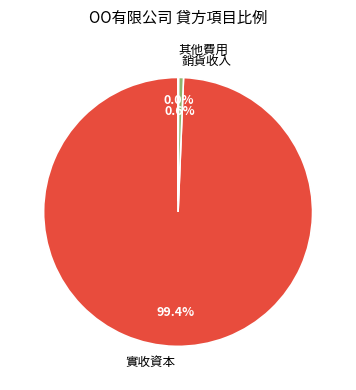

Combined, do 銷貨收入 and 實收資本 account for over 50%?

Yes